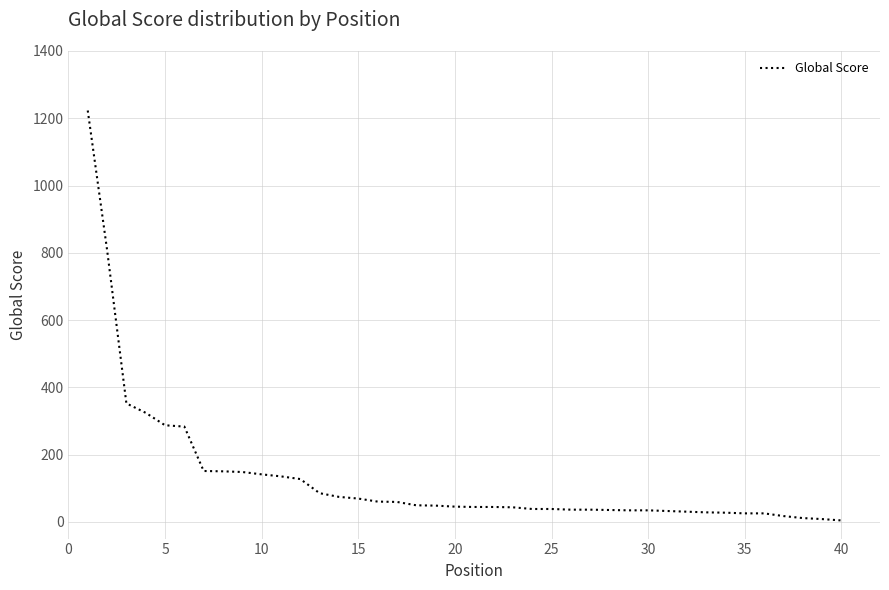

What is the maximum value shown in the chart?

1223